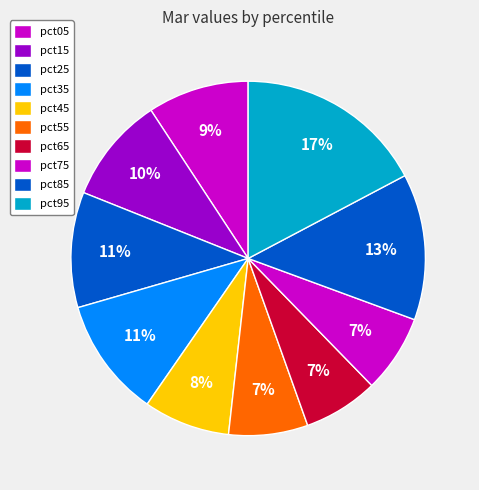

To the nearest percent, what is the difference between the largest and smallest slice percentages?

10%